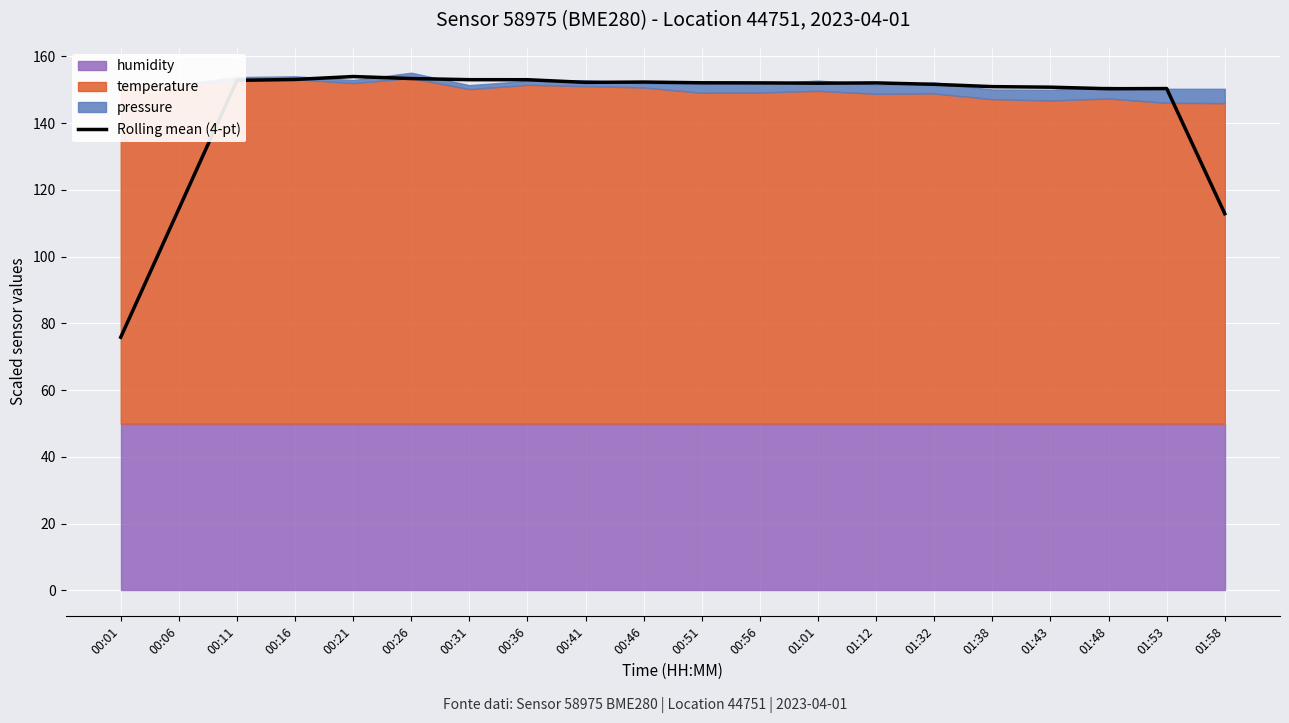

List the labels in order of value, largest first.

00:21, 00:26, 00:16, 00:31, 00:36, 00:11, 00:46, 00:41, 00:51, 00:56, 01:12, 01:01, 01:32, 01:38, 01:43, 01:53, 01:48, 00:06, 01:58, 00:01